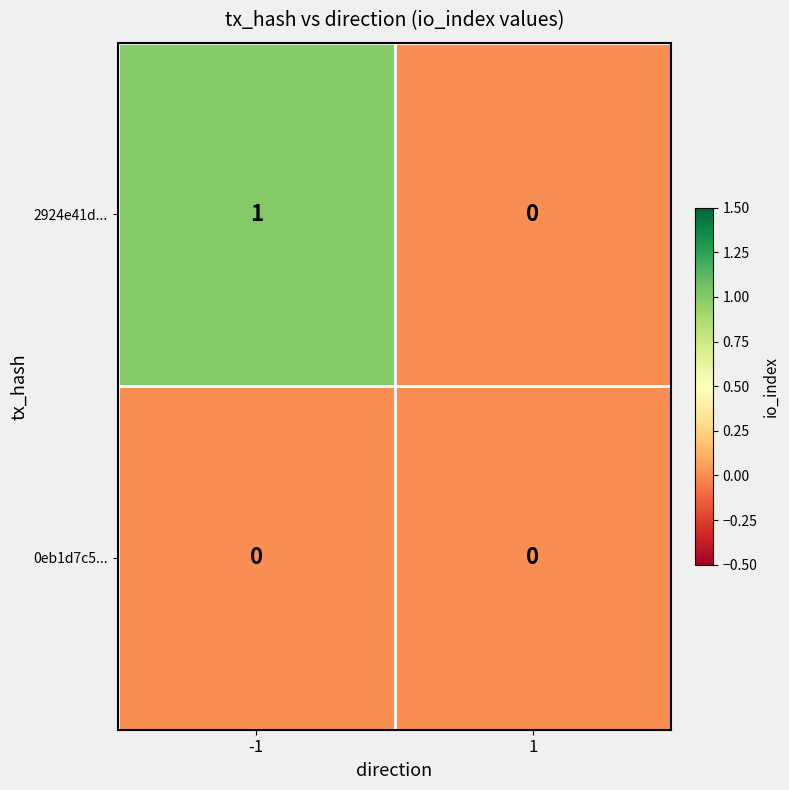

Rank the series by their average value, from lowest to highest.

0eb1d7c5..., 2924e41d...